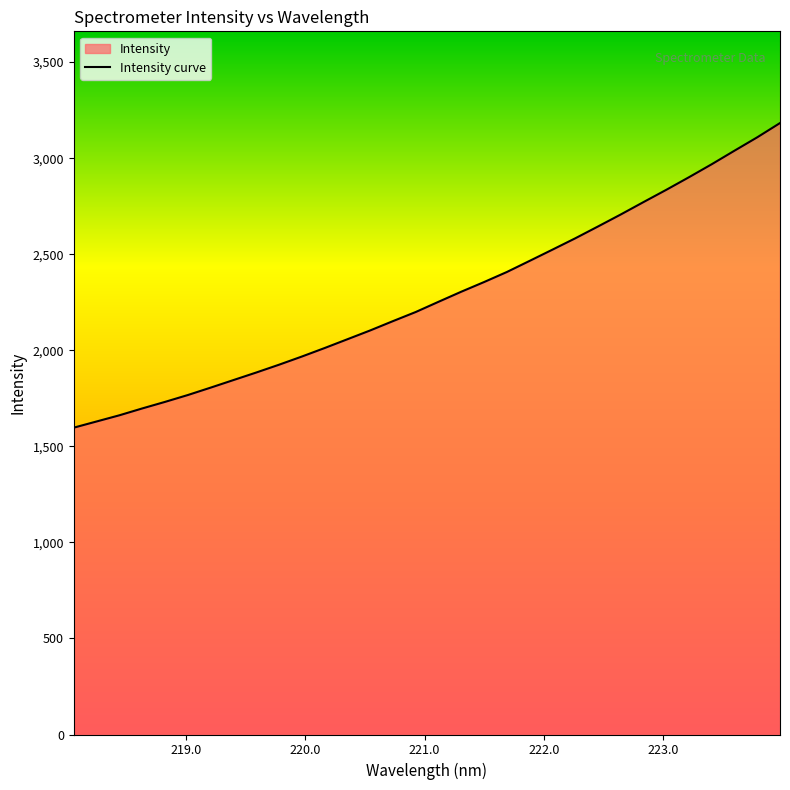

What is the smallest value displayed?

1597.3